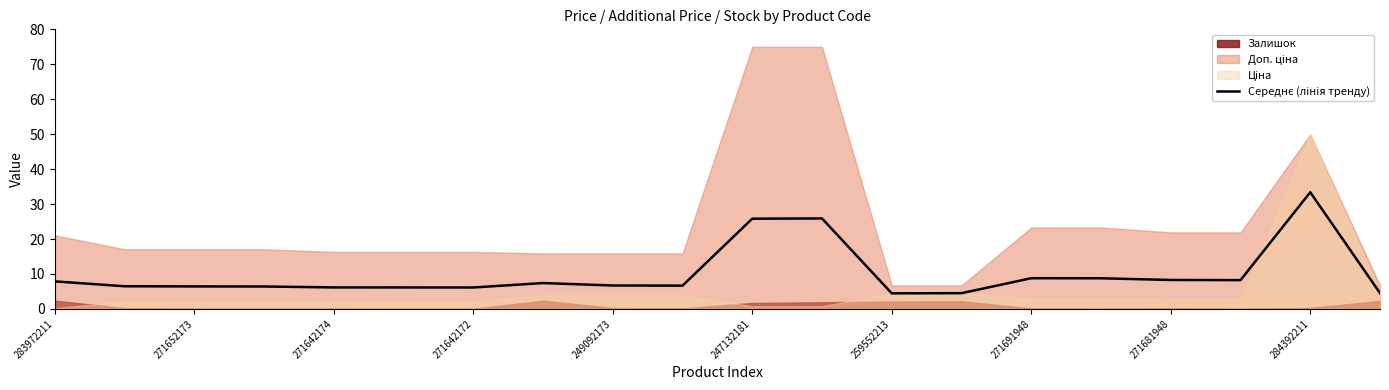

What is the change in value from 11 to 13?

-21.4